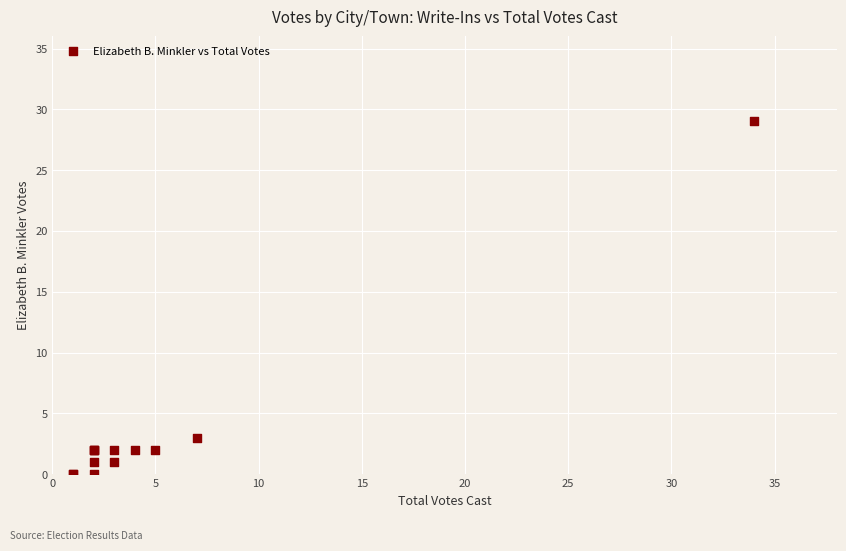

What Y value in the scatter plot is closest to 14?

3